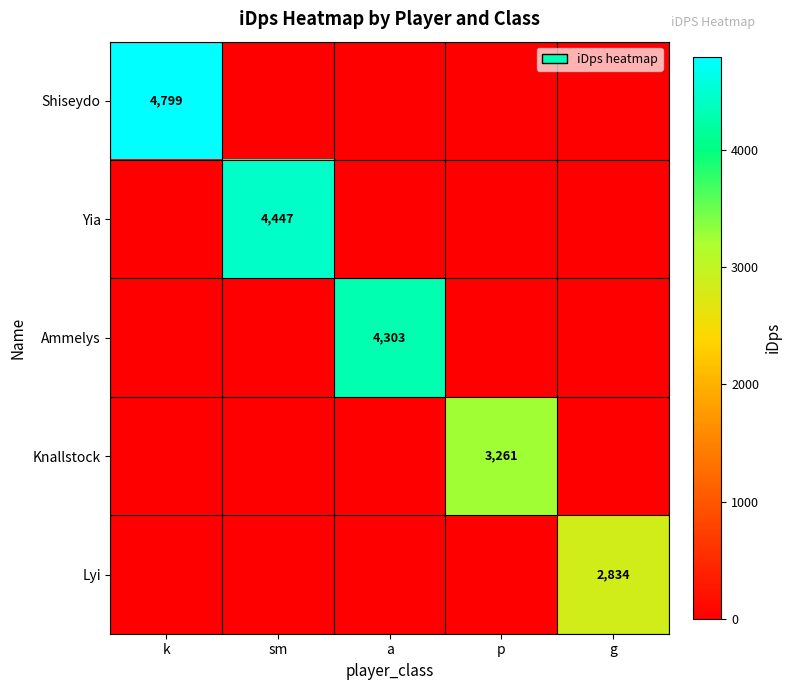

What is the total value across all series at a?

4302.8